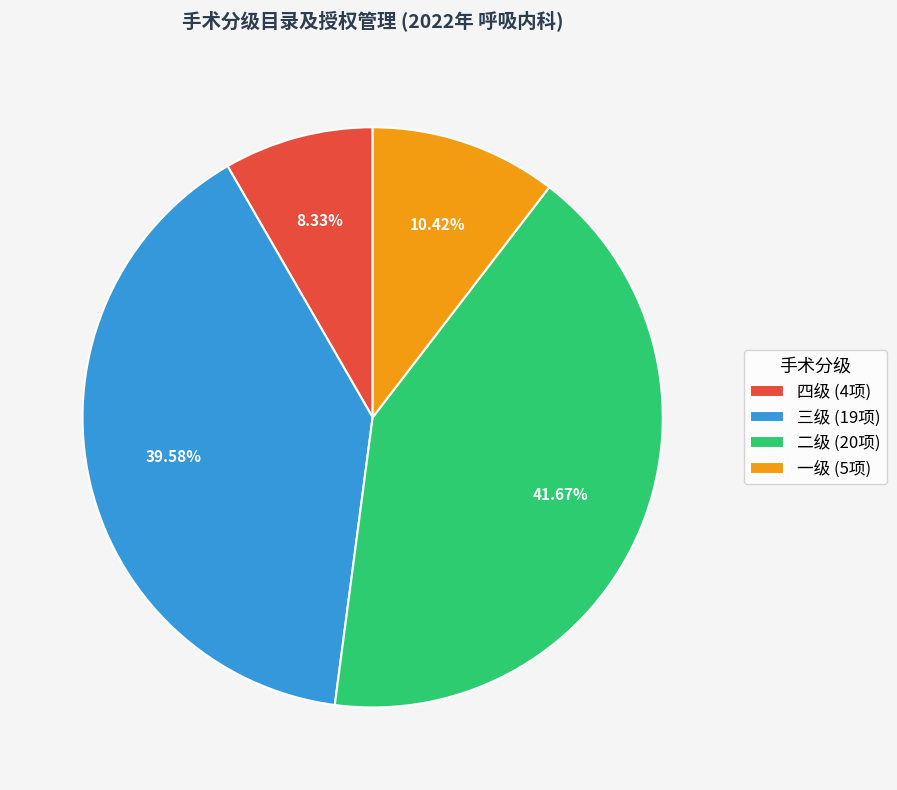

To the nearest percent, what is the difference between the largest and smallest slice percentages?

33%